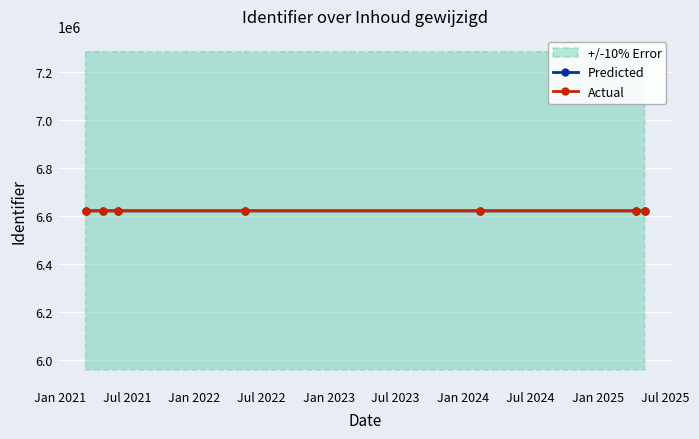

What is the value of the Predicted point at the 7th from the left?

6620512